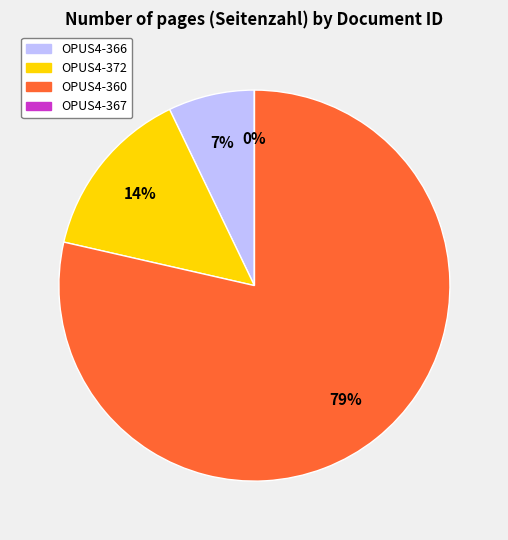

What percentage do OPUS4-372 and OPUS4-367 together represent?

14.3%